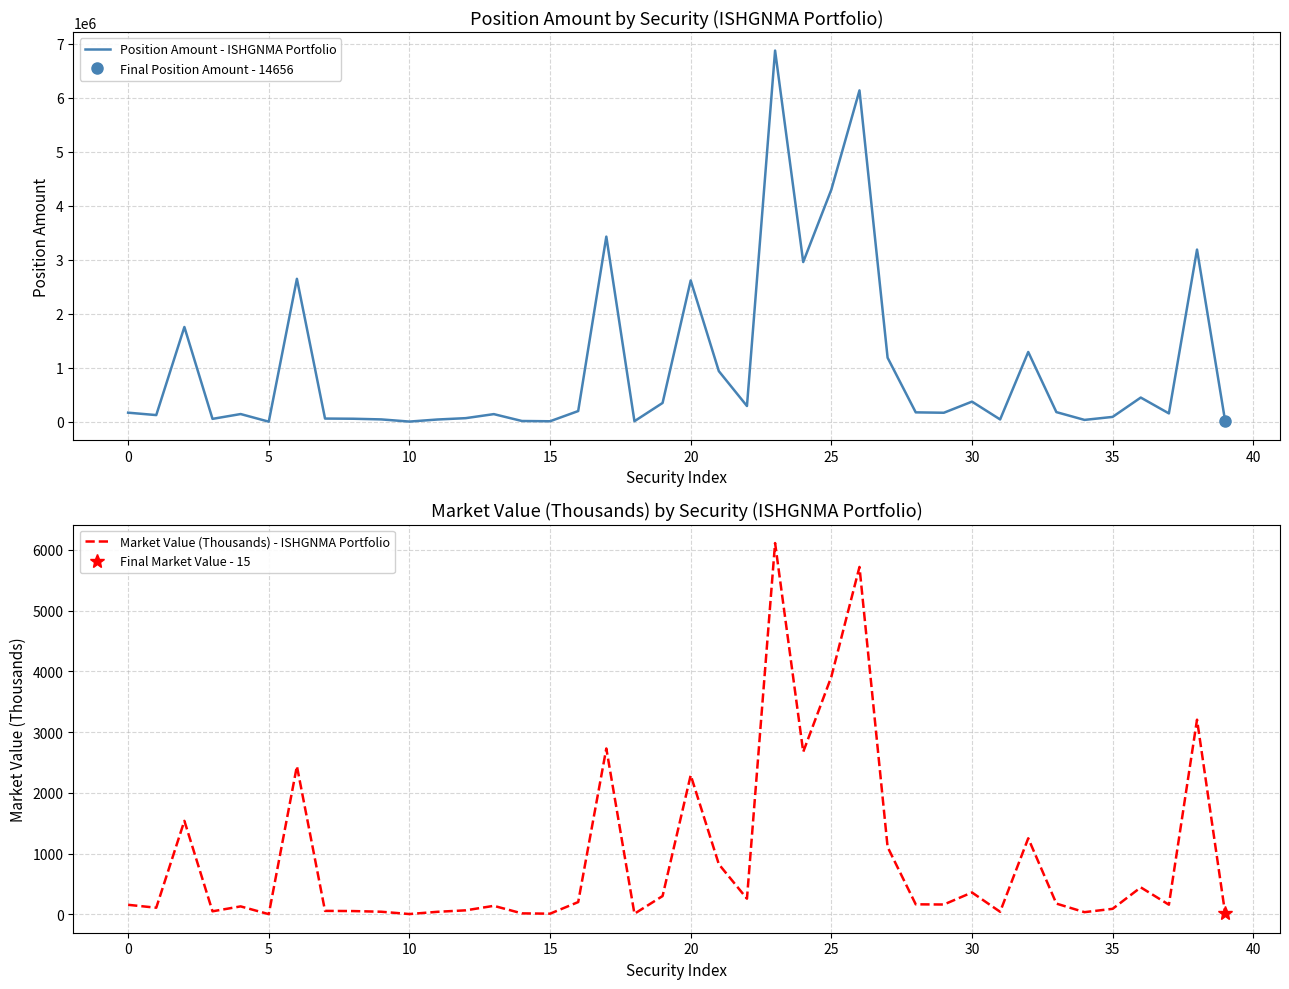

What is the maximum value shown in the chart?

6875000